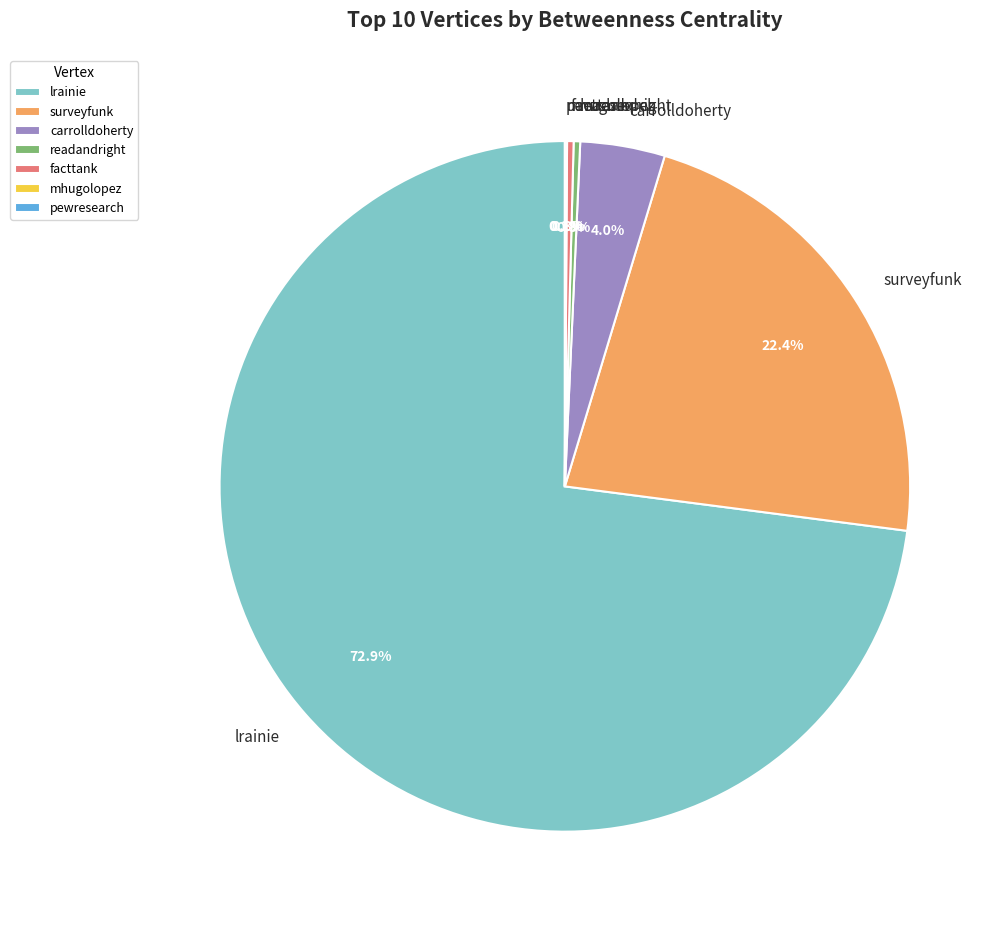

Which slice represents more than half of the pie?

lrainie